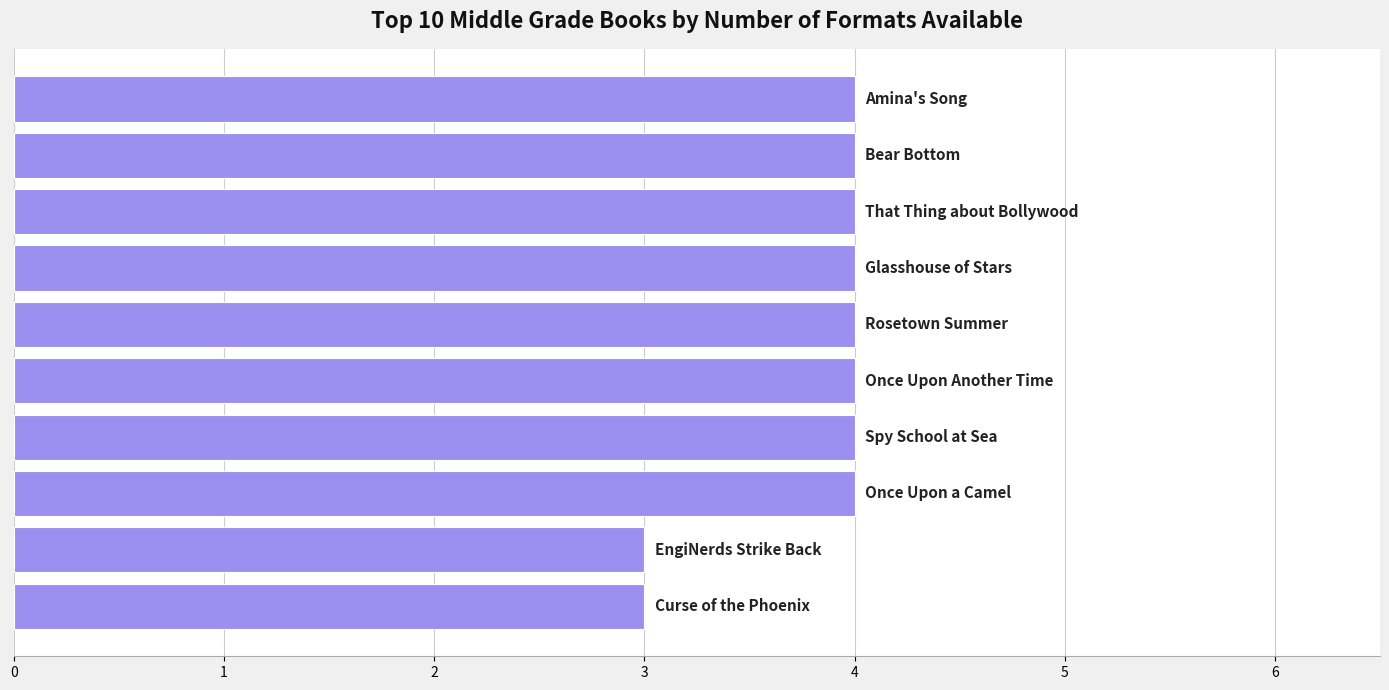

What is the greatest value displayed?

4